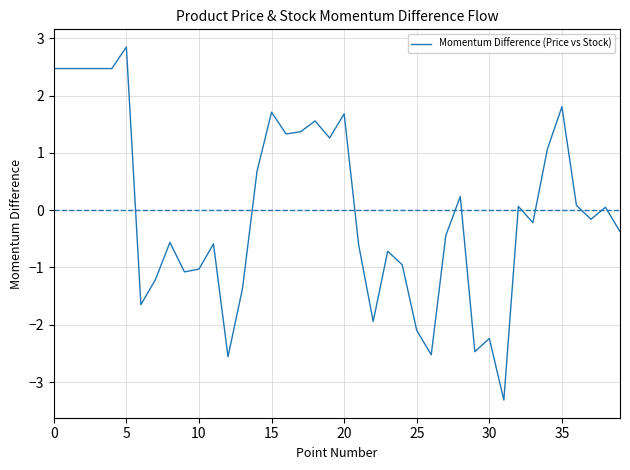

How many negative values are there?

21